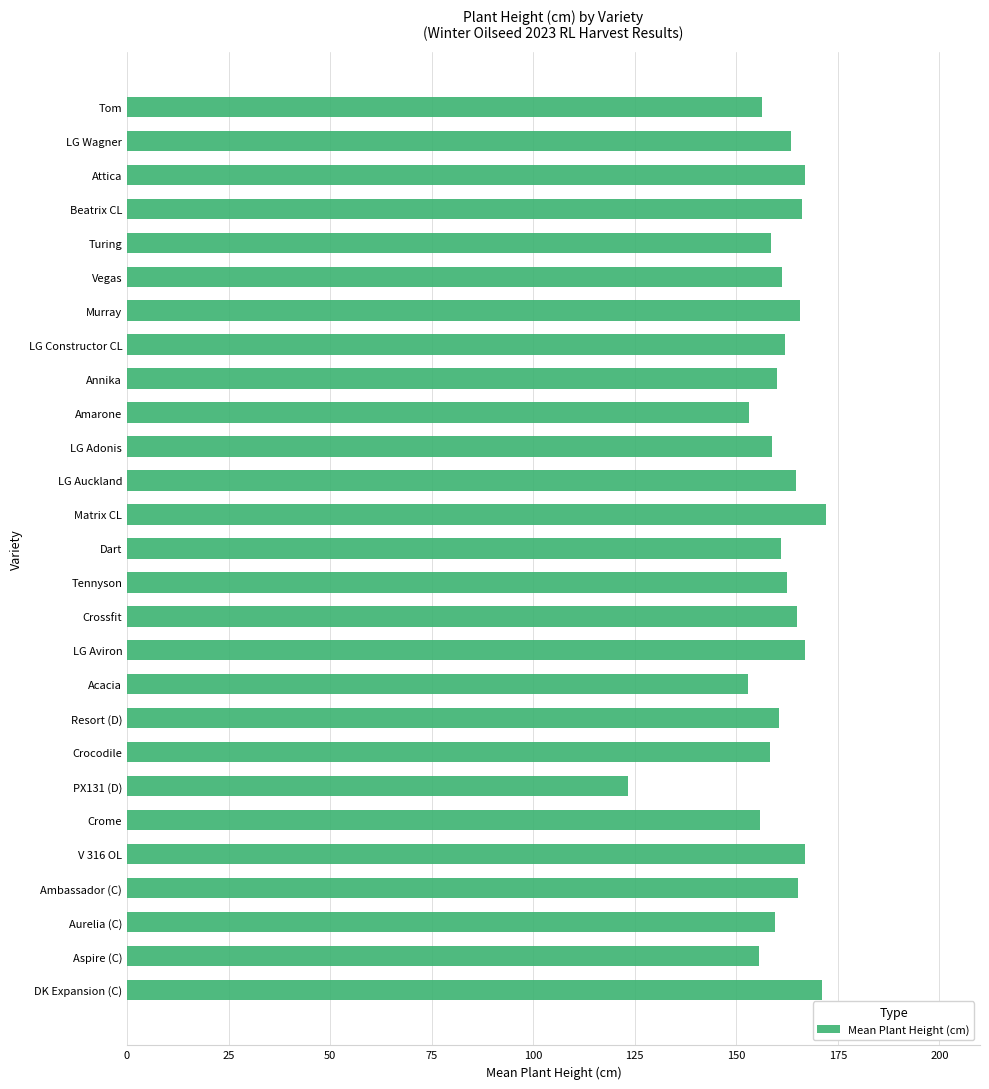

What is the change in value from Ambassador (C) to Matrix CL?

+6.8